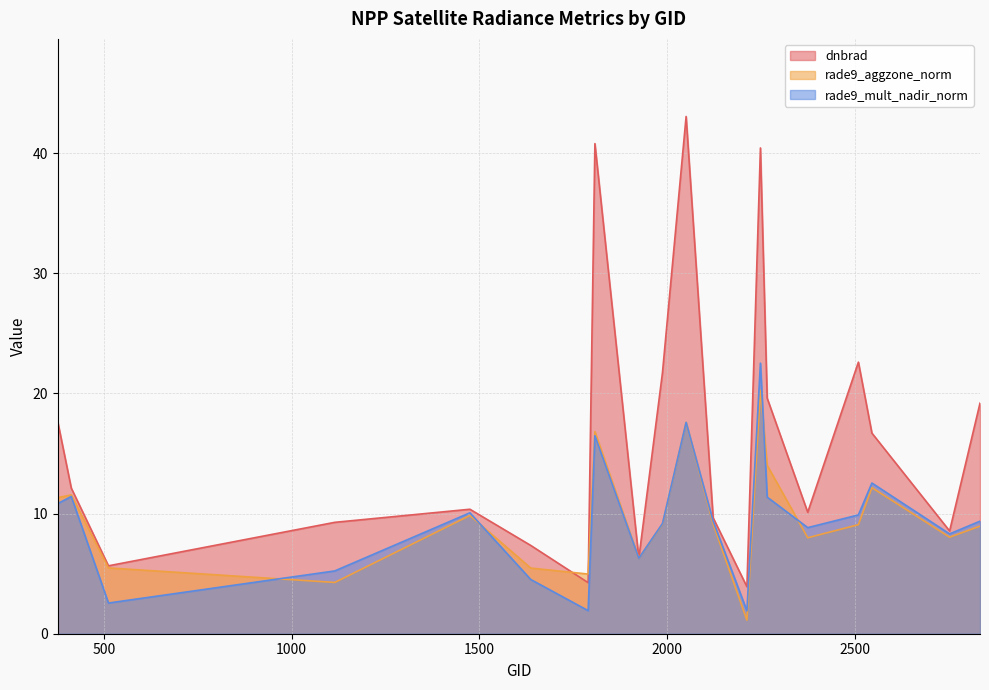

Between 512 and 2546, which is larger?

2546